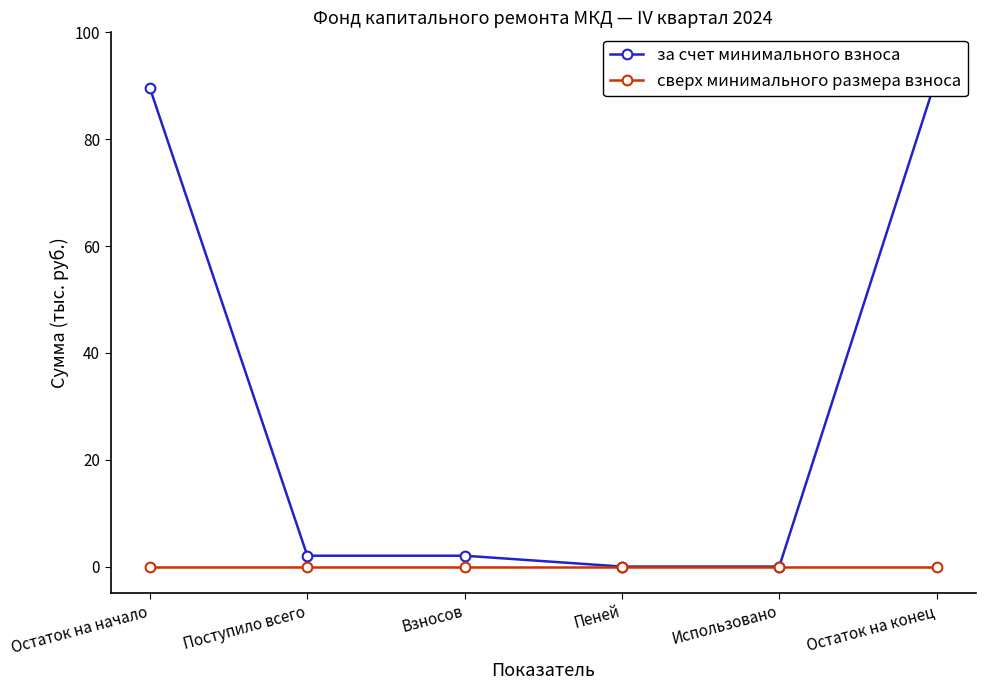

Is it true that за счет минимального взноса equals 0.0 at Пеней?

True